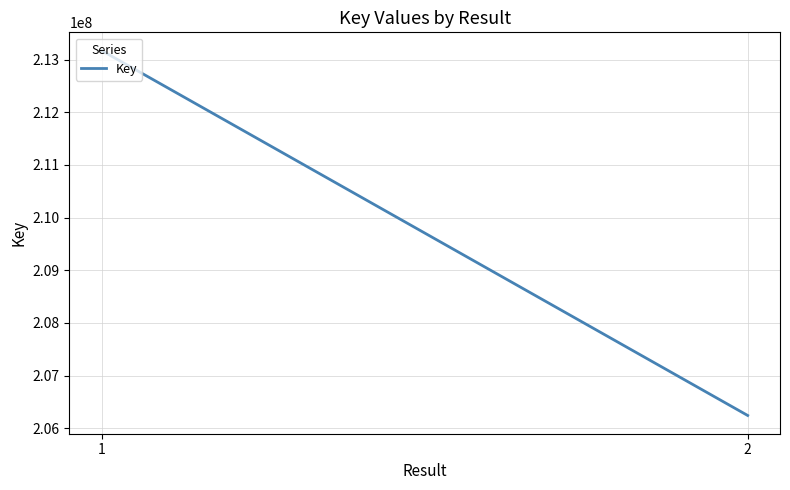

Read the value at 1, to the nearest 10.

213169840